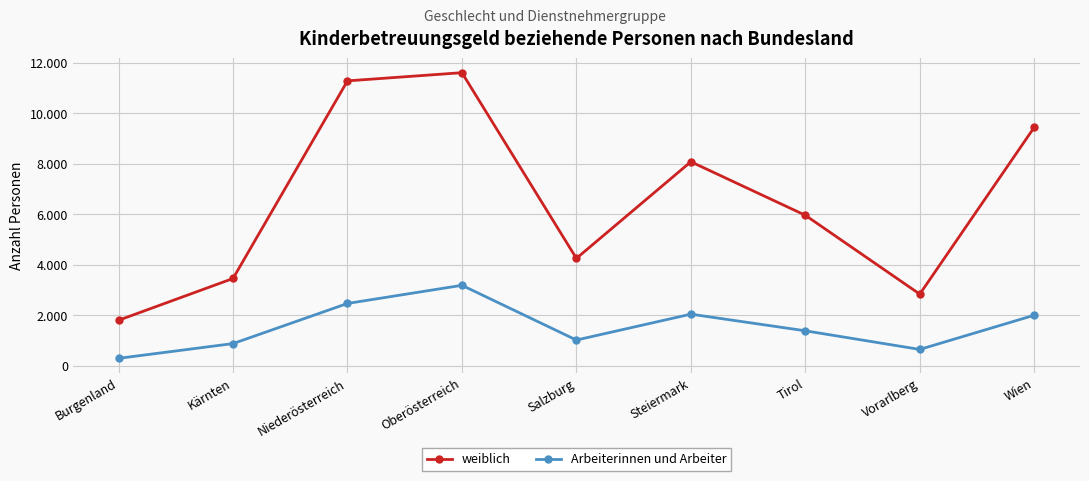

Does the chart have visible grid lines?

Yes